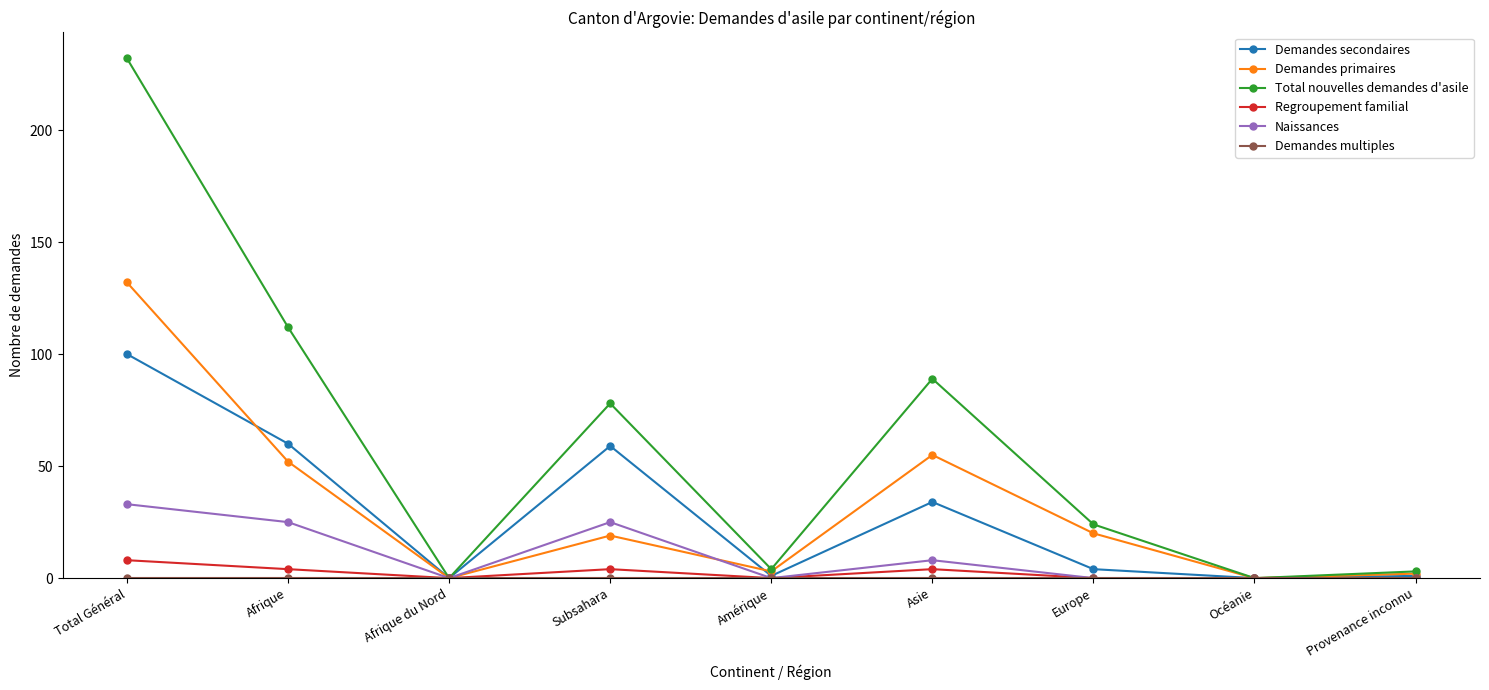

Between Europe and Océanie, which series saw the biggest shift?

Total nouvelles demandes d'asile